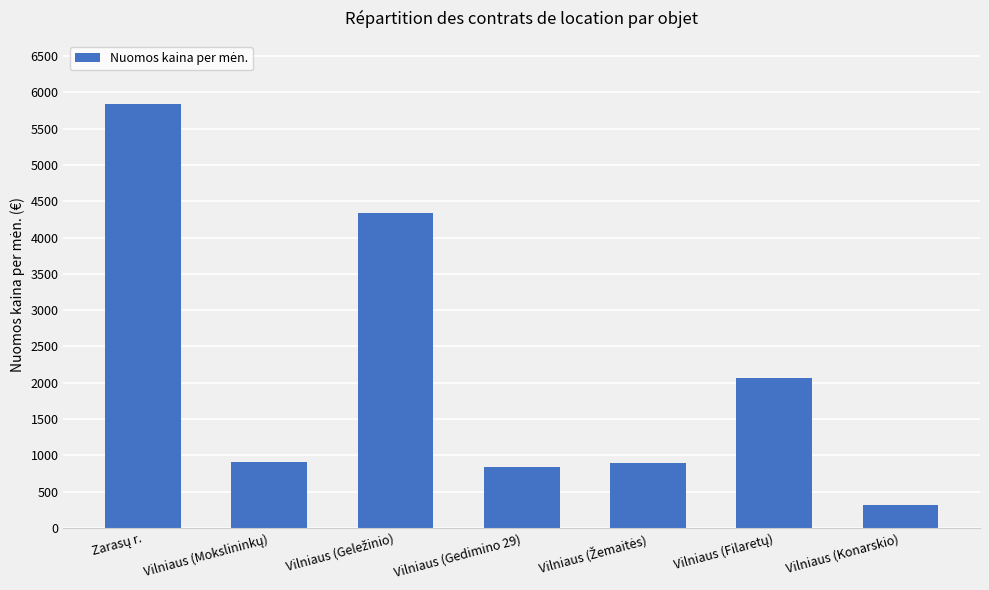

What is the value of the 6th bar from the left?

2068.3